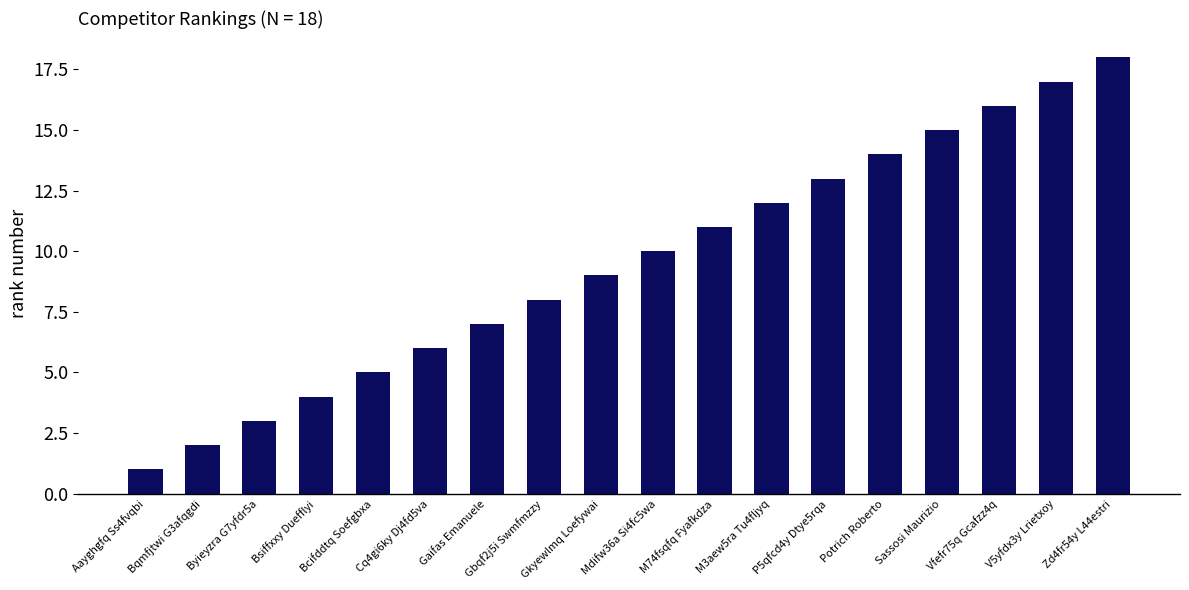

Rank the categories by value from highest to lowest.

Zd4fr54y L44estri, V5yfdx3y Lrietxoy, Vfefr75q Gcafzz4q, Sassosi Maurizio, Potrich Roberto, P5qfcd4y Dtye5rqa, M3aew5ra Tu4fljyq, M74fsqfq Fyafkdza, Mdifw36a Si4fc5wa, Gkyewlmq Loefywai, Gbqf2j5i Swmfmzzy, Gaifas Emanuele, Cq4gi6ky Dj4fd5va, Bcifddtq Soefgbxa, Bsiffxxy Duefflyi, Byieyzra G7yfdr5a, Bqmfjtwi G3afqgdi, Aayghgfq Ss4fvqbi